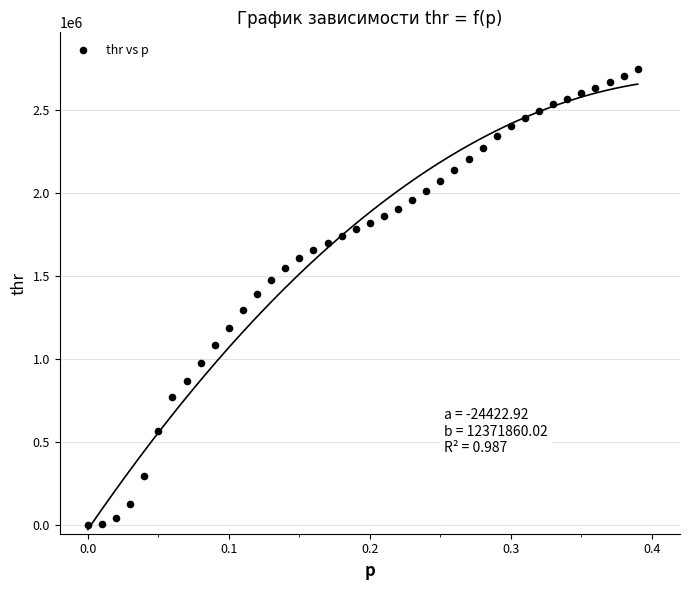

What is the range of X values (max minus min)?

0.4